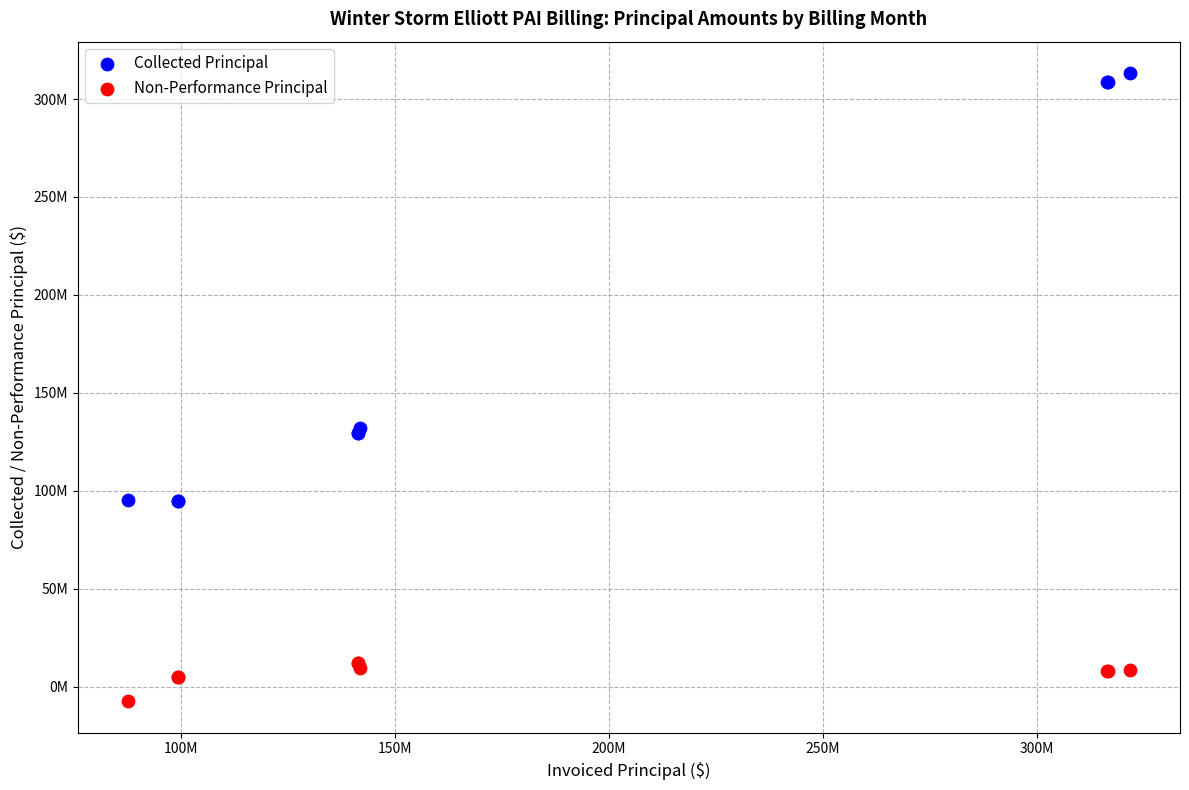

Which series has the widest spread of Y values?

Collected Principal